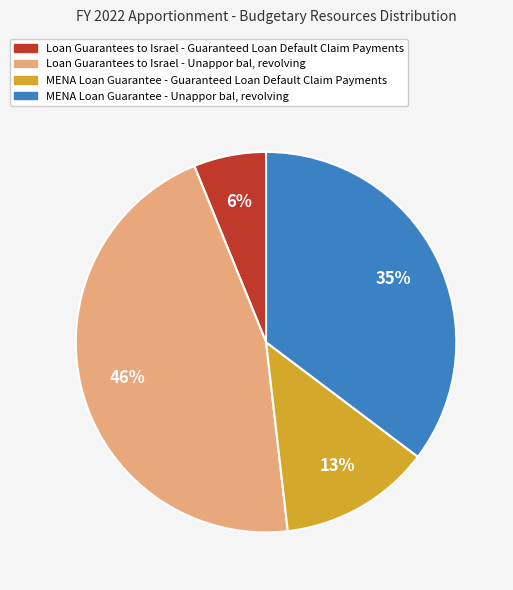

To the nearest percent, what is the average slice percentage?

25%